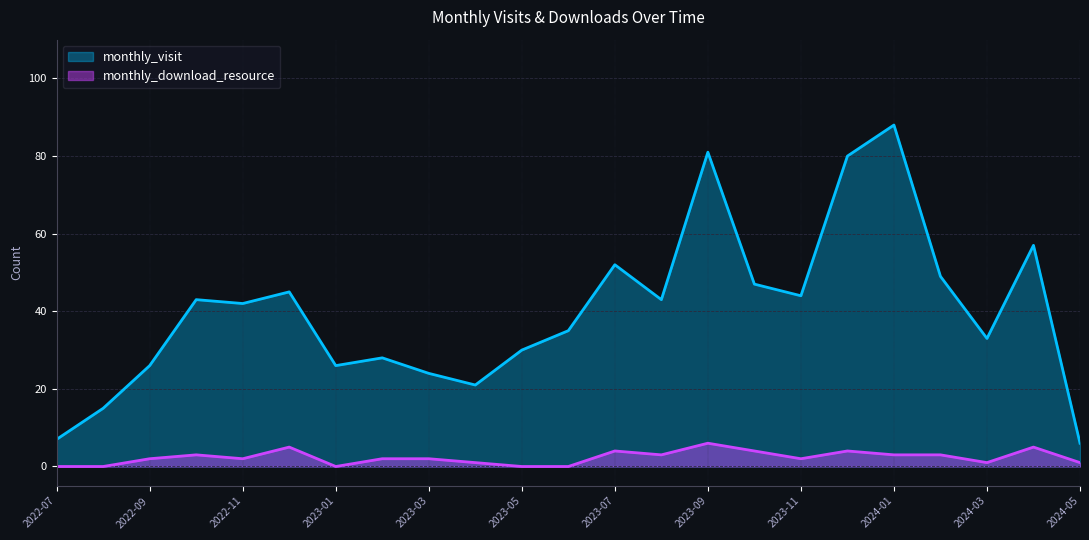

True or false: monthly_download_resource has more than 1 points higher than both neighbors.

True